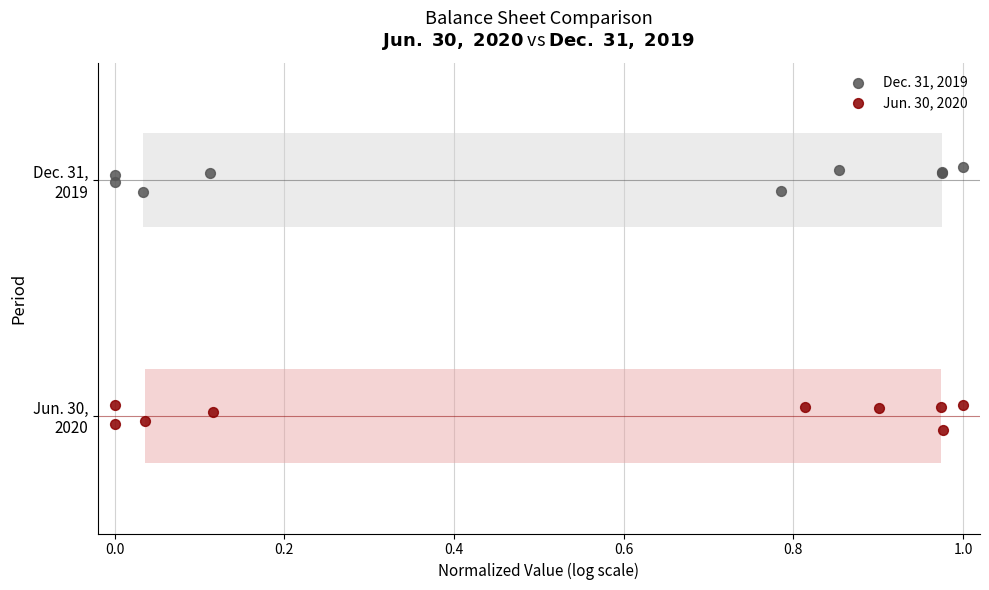

Which series reaches the maximum Y coordinate?

Dec. 31, 2019